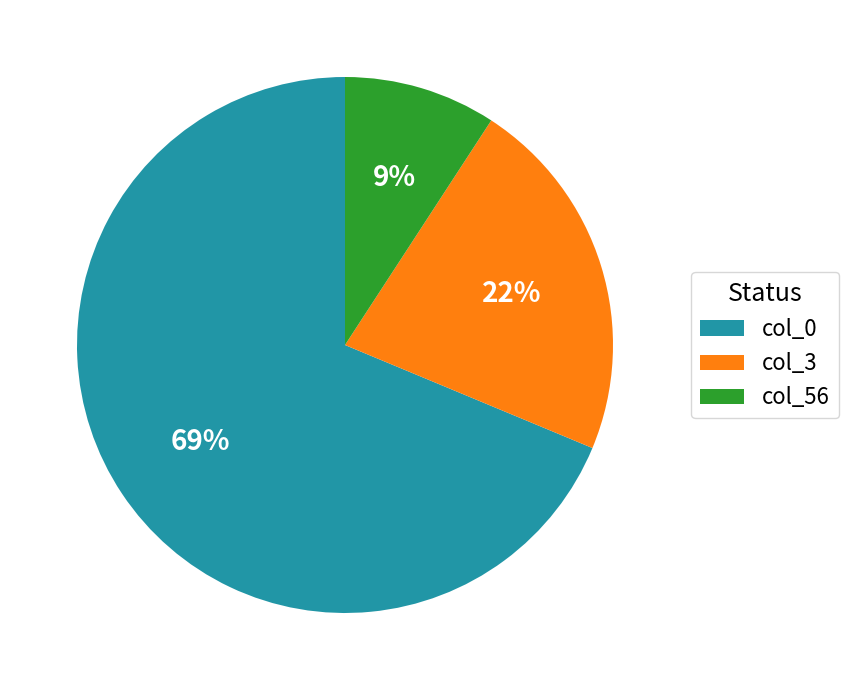

To the nearest percent, what is the difference between the largest and smallest slice percentages?

60%